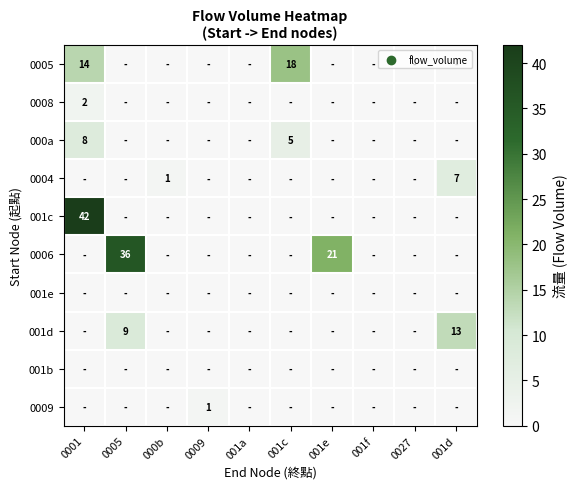

Is it true that 000a equals 5 at 001c?

True